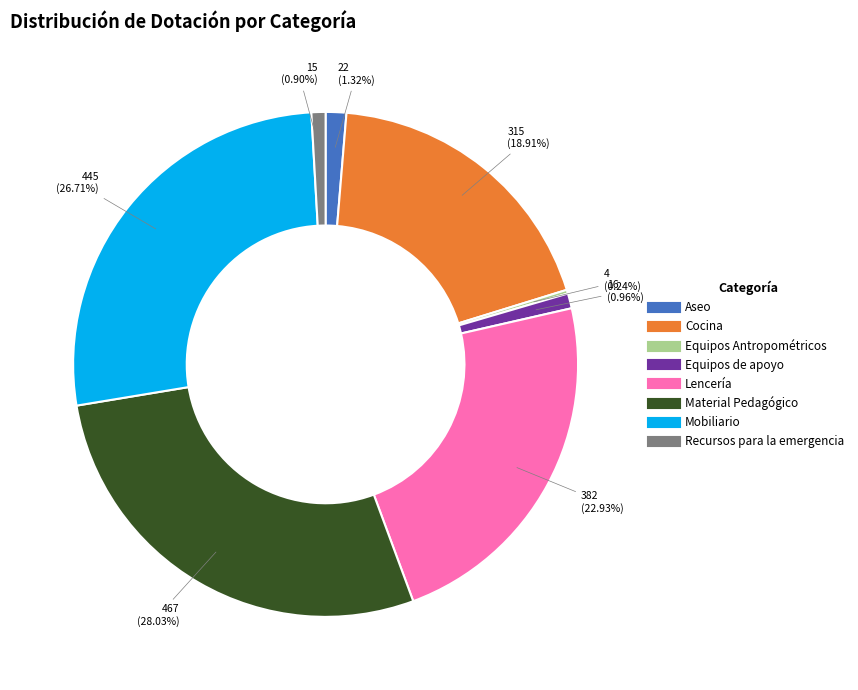

To the nearest percent, what is the difference between the largest and smallest slice percentages?

28%